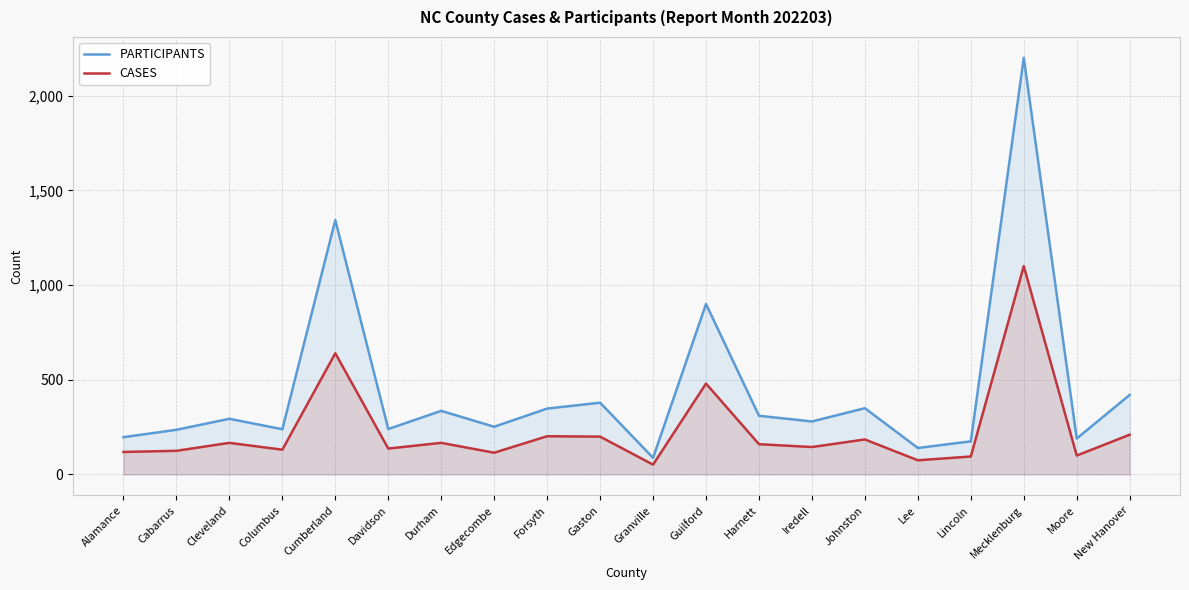

Where is the first local minimum for PARTICIPANTS?

Columbus